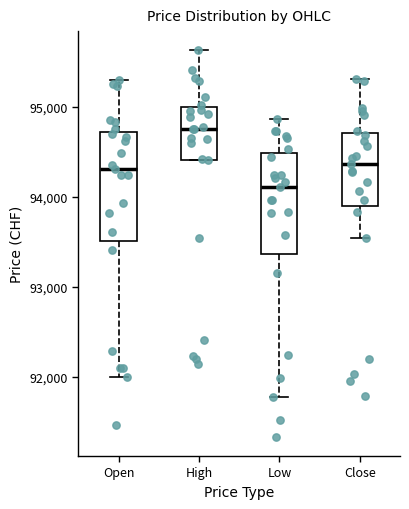

Reading left to right, read every box against the y-axis: the position of its median line, the range the box covers, and the ends of its whiskers. The values are not printed on the chart, so give them approximately, as read against the axis.

Open: median 94300, box 93500 to 94700, whiskers 92000 to 95300
High: median 94800, box 94400 to 95000, whiskers 94400 to 95600
Low: median 94100, box 93400 to 94500, whiskers 91800 to 94900
Close: median 94400, box 93900 to 94700, whiskers 93500 to 95300